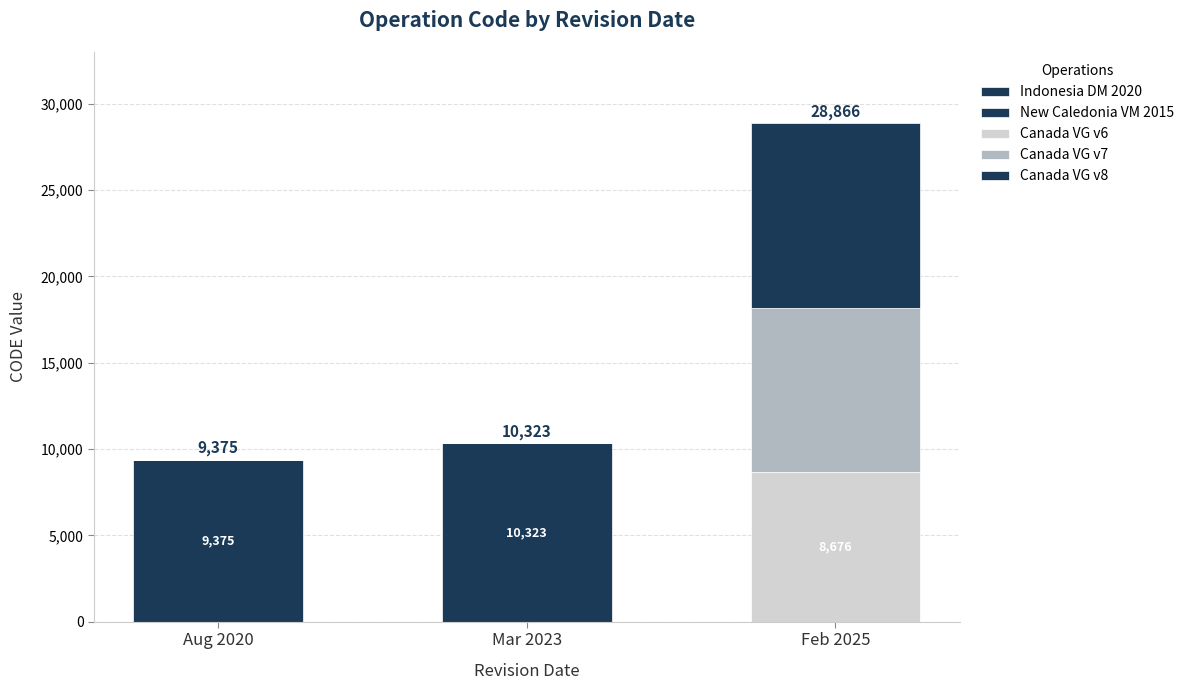

Are the bars grouped side by side (vs. stacked)?

No